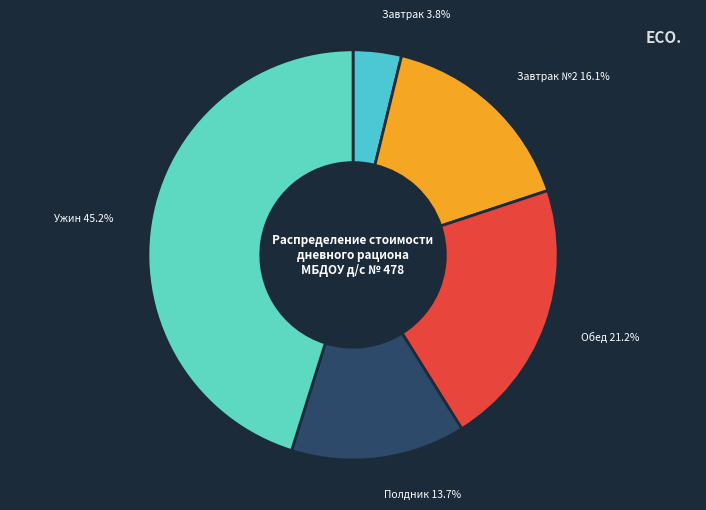

Rank the categories by value from highest to lowest.

Ужин 45.2%, Обед 21.2%, Завтрак №2 16.1%, Полдник 13.7%, Завтрак 3.8%